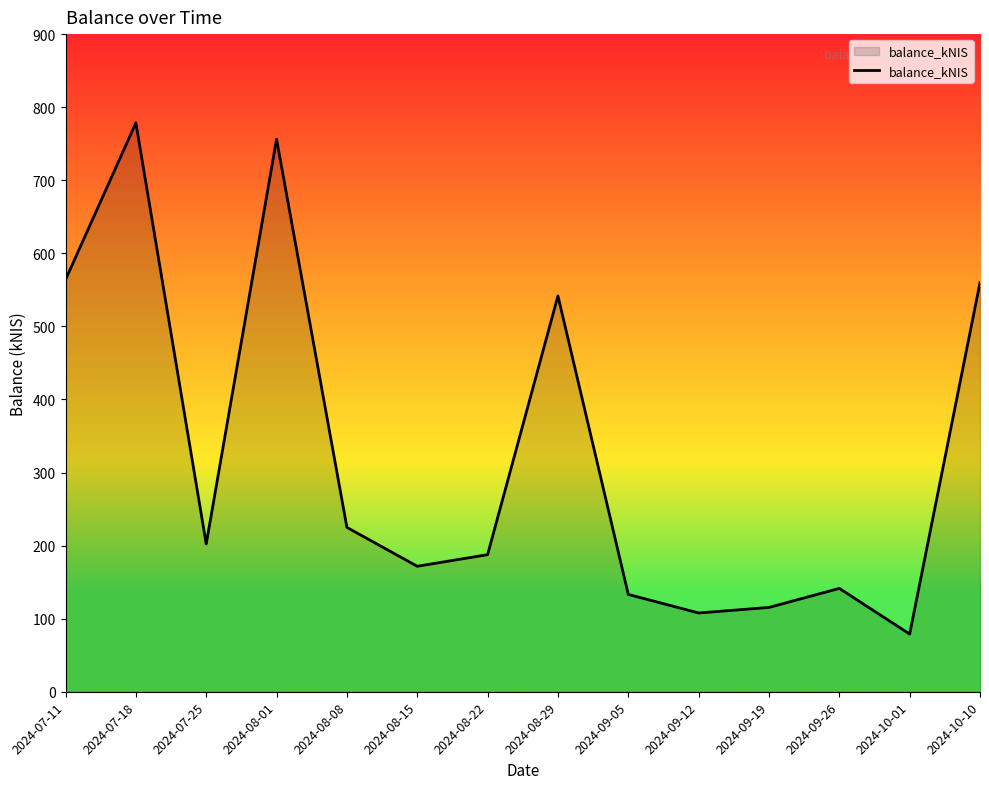

Reading left to right, transcribe all the data shown in this chart.

563.9	778.5	202.2	756.2	224.9	171.7	187.6	541.7	133.2	107.8	115.4	141.4	79.0	559.9